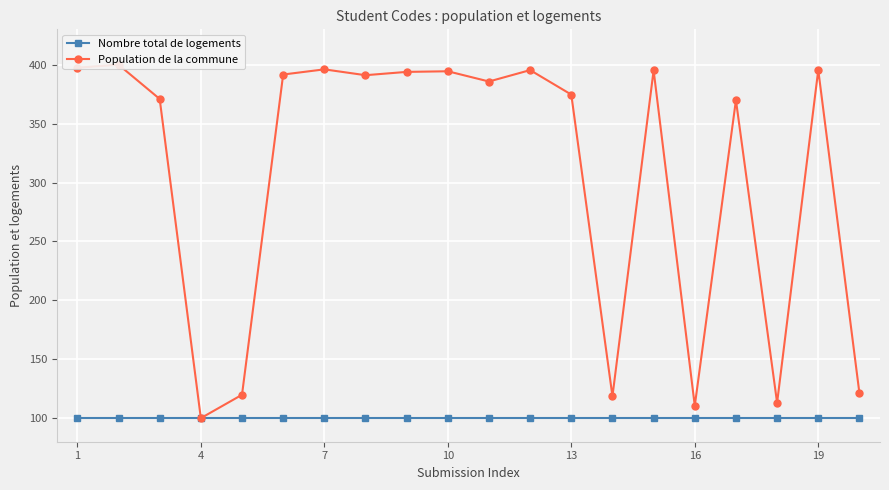

What is the difference between the maximum and minimum values in the Population de la commune series?

300.0